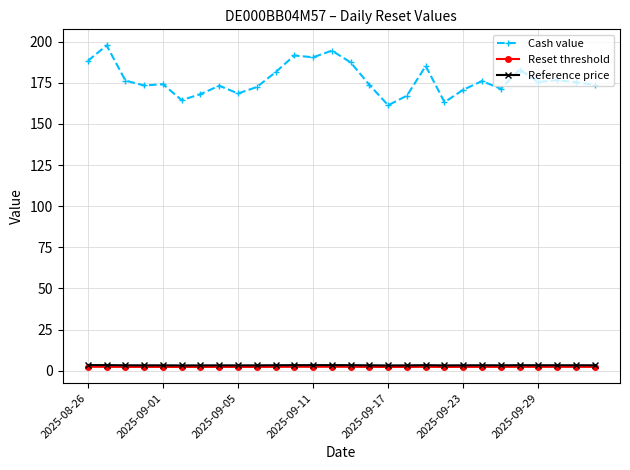

Which series has the largest range (max minus min)?

Cash value